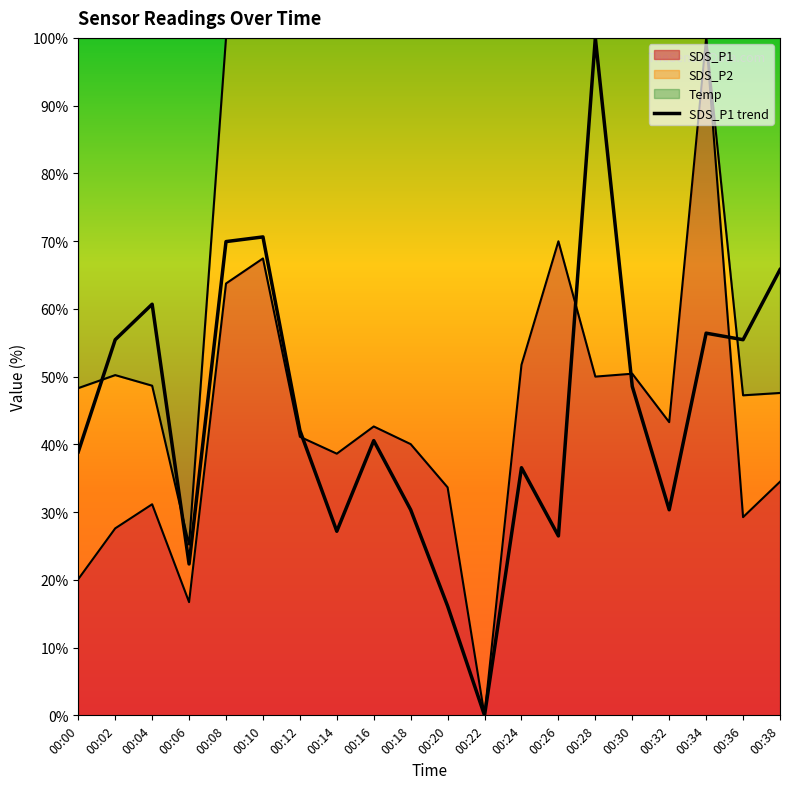

Which category has the highest value across all series?

00:28